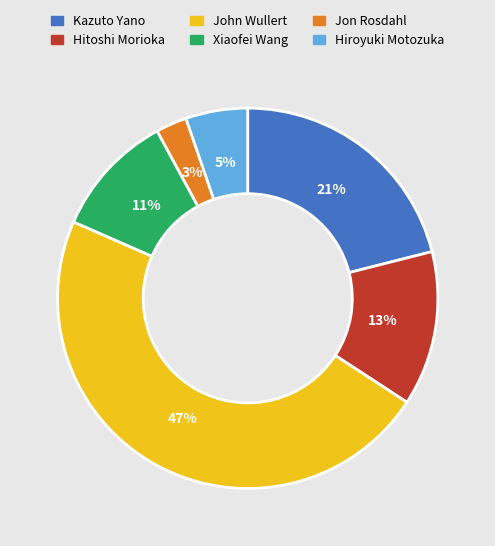

How many segments does this pie chart have?

6